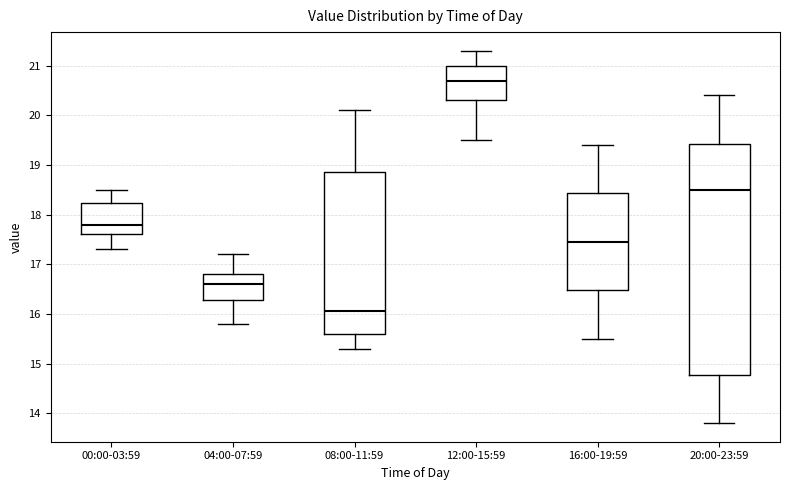

Reading left to right, transcribe this box plot: for each box, give where its median line is, the range the box spans, and where its two whiskers end, as read against the y-axis. The values are not printed on the chart, so give them approximately, as read against the axis.

00:00-03:59: median 17.8, box 17.6 to 18.2, whiskers 17.3 to 18.5
04:00-07:59: median 16.6, box 16.3 to 16.8, whiskers 15.8 to 17.2
08:00-11:59: median 16.1, box 15.6 to 18.9, whiskers 15.3 to 20.1
12:00-15:59: median 20.7, box 20.3 to 21.0, whiskers 19.5 to 21.3
16:00-19:59: median 17.5, box 16.5 to 18.4, whiskers 15.5 to 19.4
20:00-23:59: median 18.5, box 14.8 to 19.4, whiskers 13.8 to 20.4